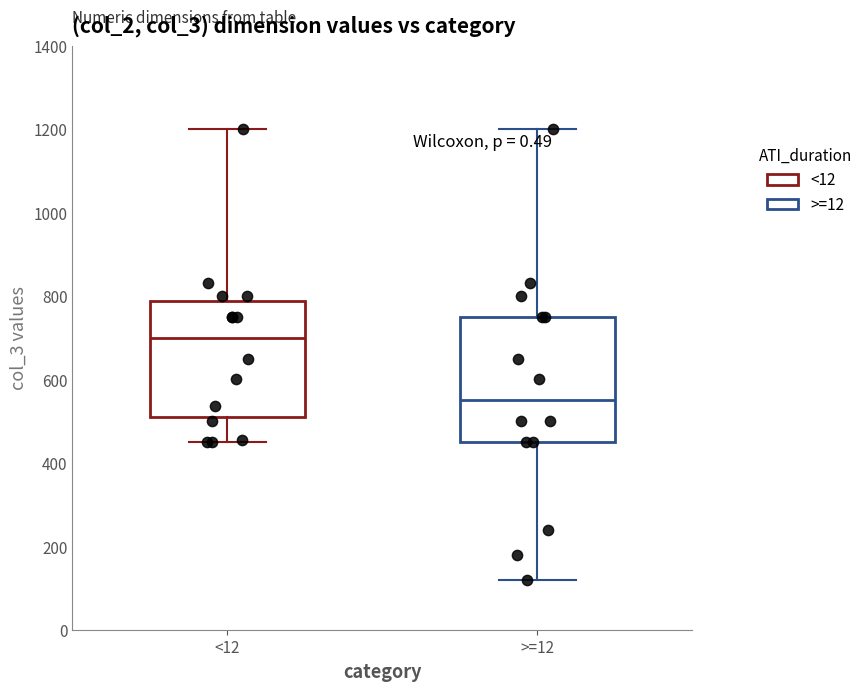

Reading left to right, transcribe this box plot: for each box, give where its median line is, the range the box spans, and where its two whiskers end, as read against the y-axis. The values are not printed on the chart, so give them approximately, as read against the axis.

<12: median 700, box 500 to 780, whiskers 460 to 1200
>=12: median 560, box 460 to 760, whiskers 120 to 1200